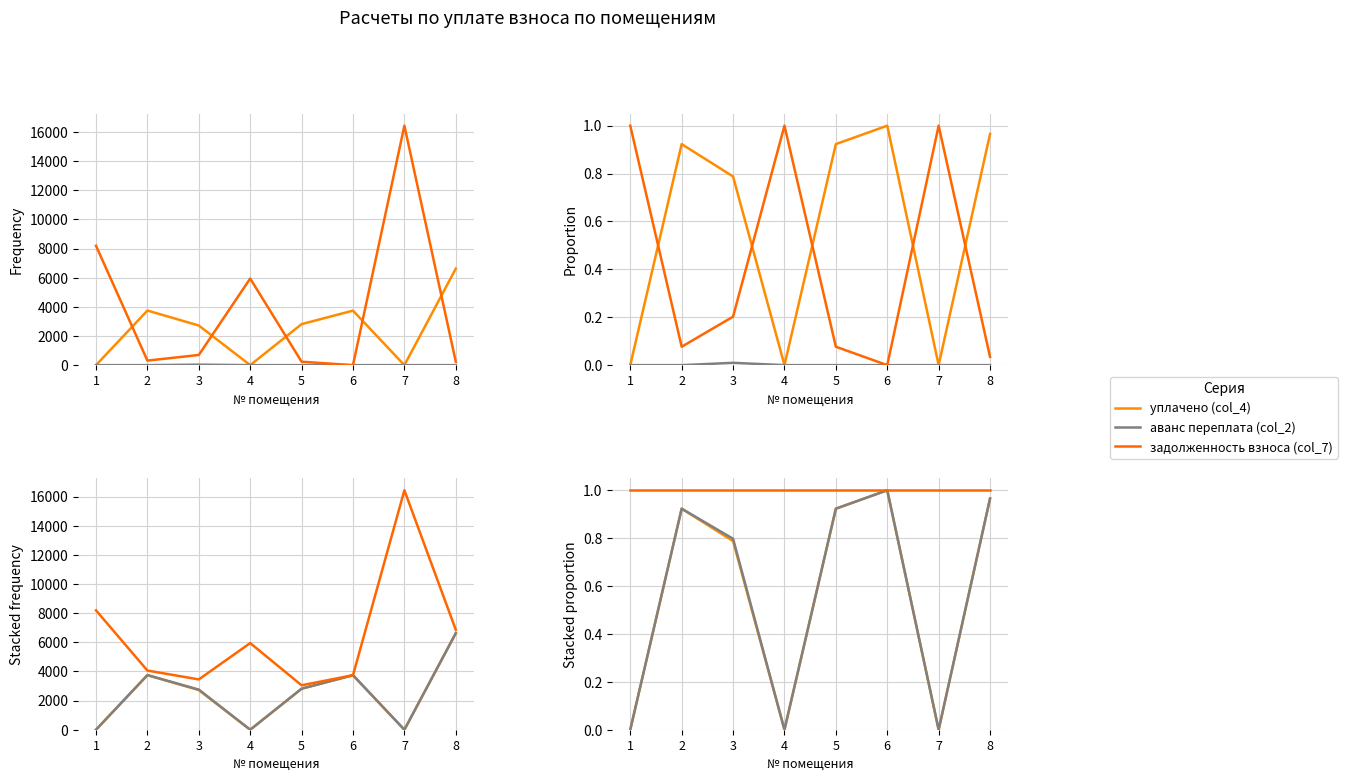

Is it true that уплачено (col_4) equals 0.2 at 8?

False